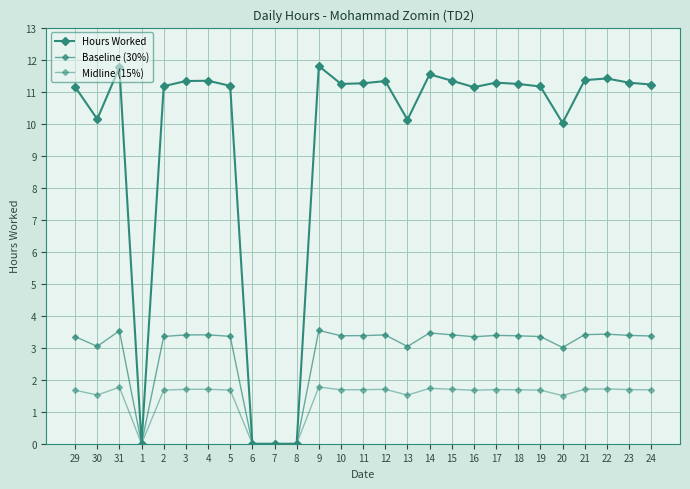

Count the number of categories in the chart.

27